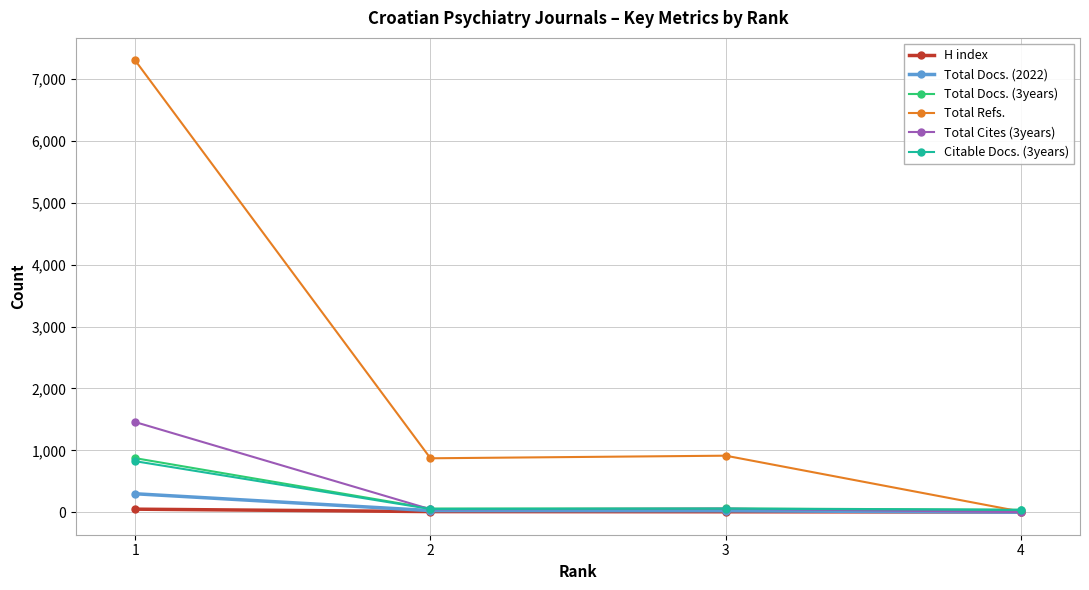

How many values in the Total Refs. series are below 913?

2